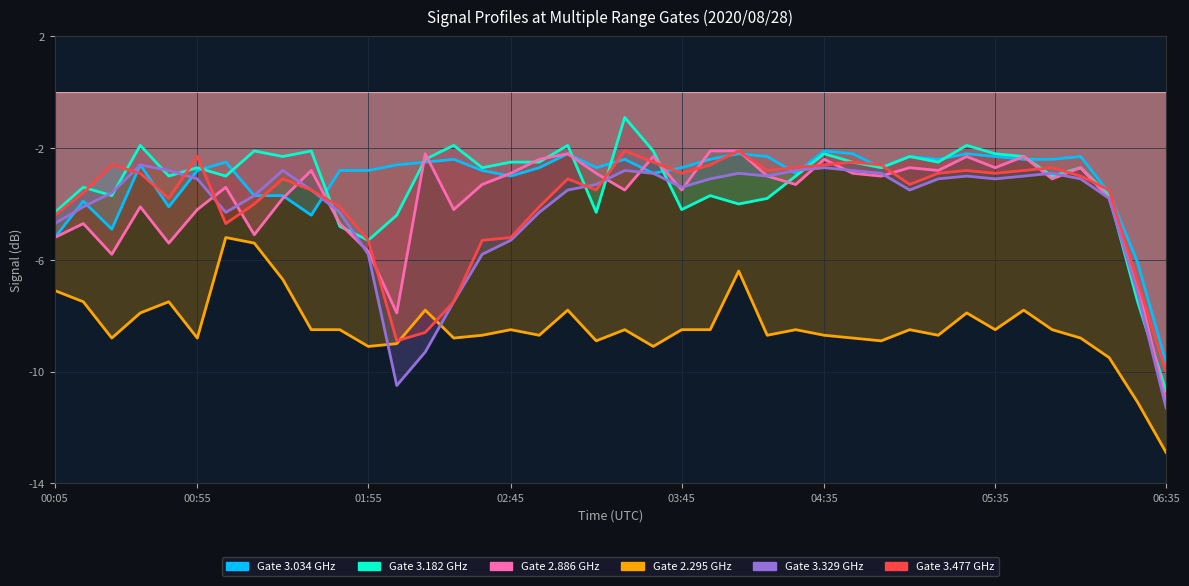

After their last crossing, which series has the higher values: Gate 3.182 GHz or Gate 3.477 GHz?

Gate 3.477 GHz